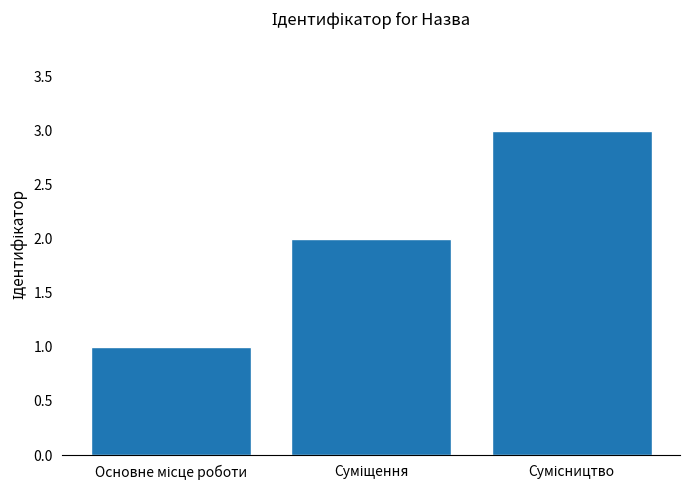

What is the maximum value shown in the chart?

3